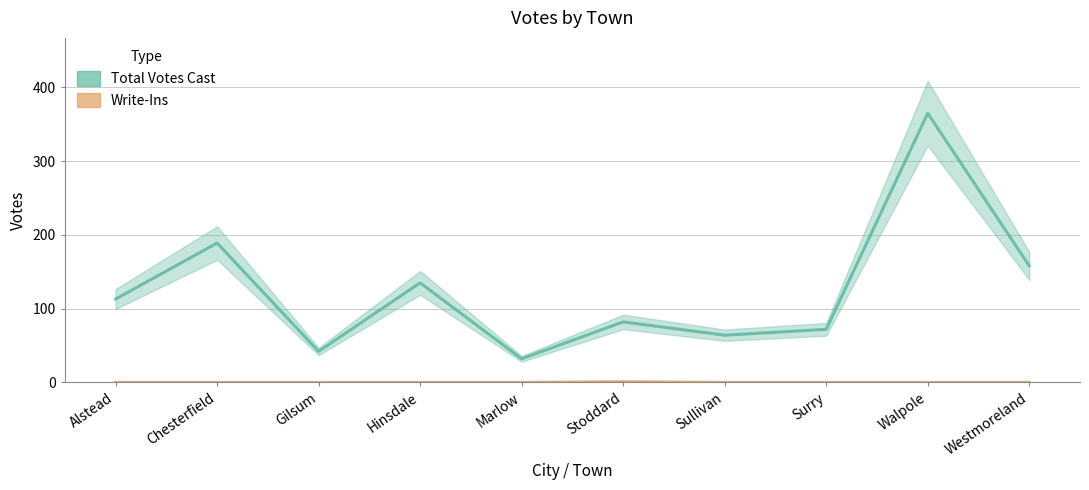

How many values in Write-Ins are above zero?

1